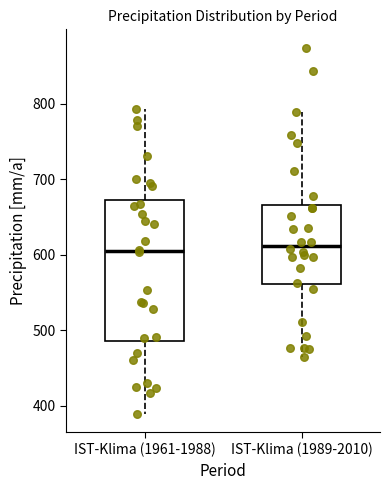

Where is the lower edge of the box for IST-Klima (1961-1988) on the y-axis? The values are not printed on the chart, so give them approximately, as read against the axis.

490